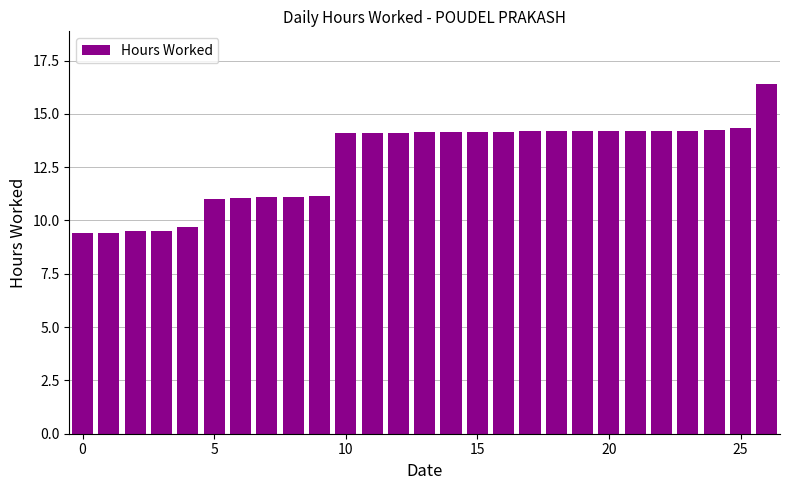

What is the smallest value displayed?

9.4